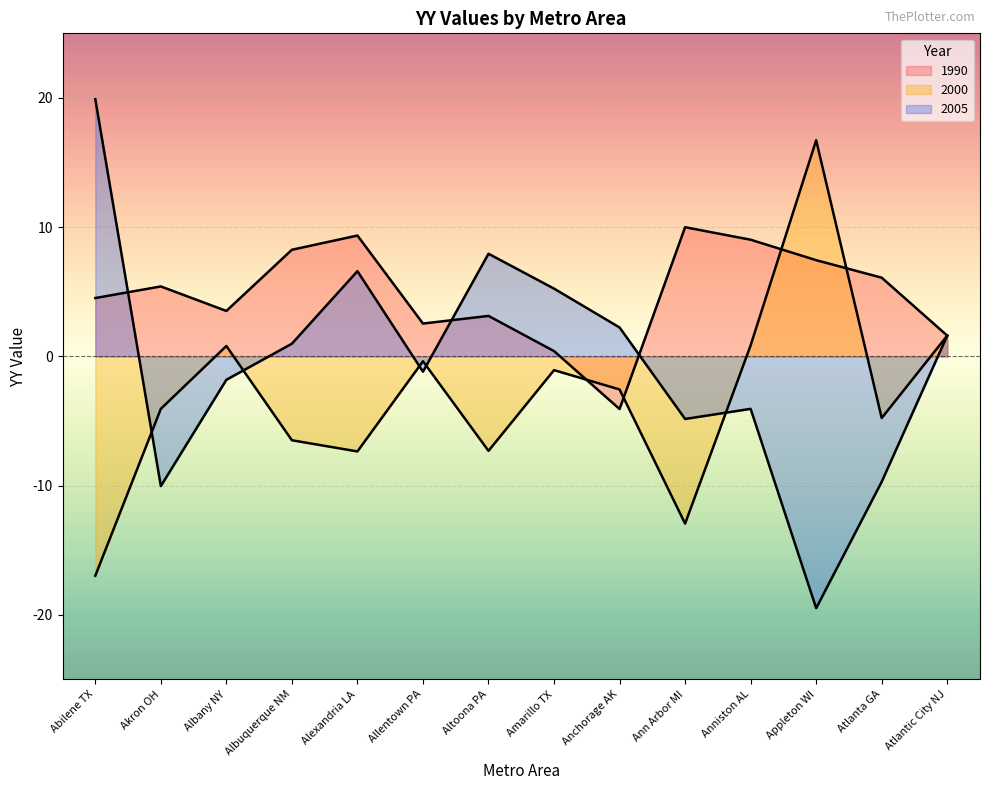

True or false: 2005 has more than 0 interior local peaks.

True